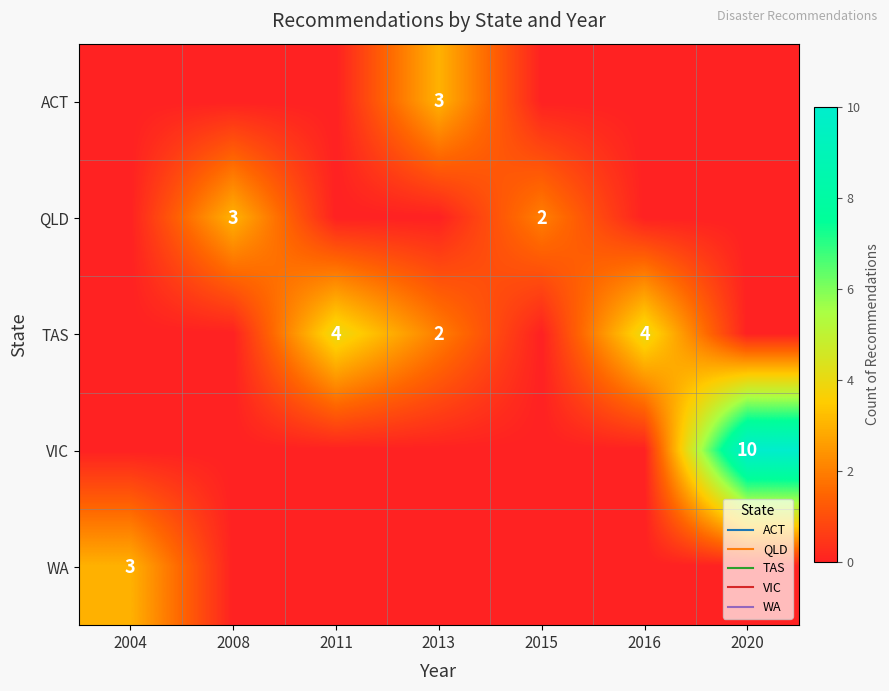

At which category is the sum across all series the highest?

2020